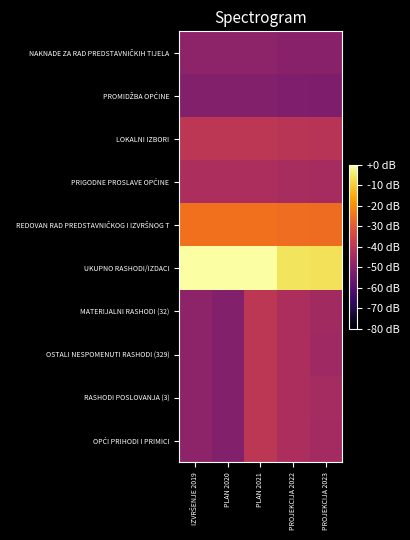

How many categories are shown in the chart?

5